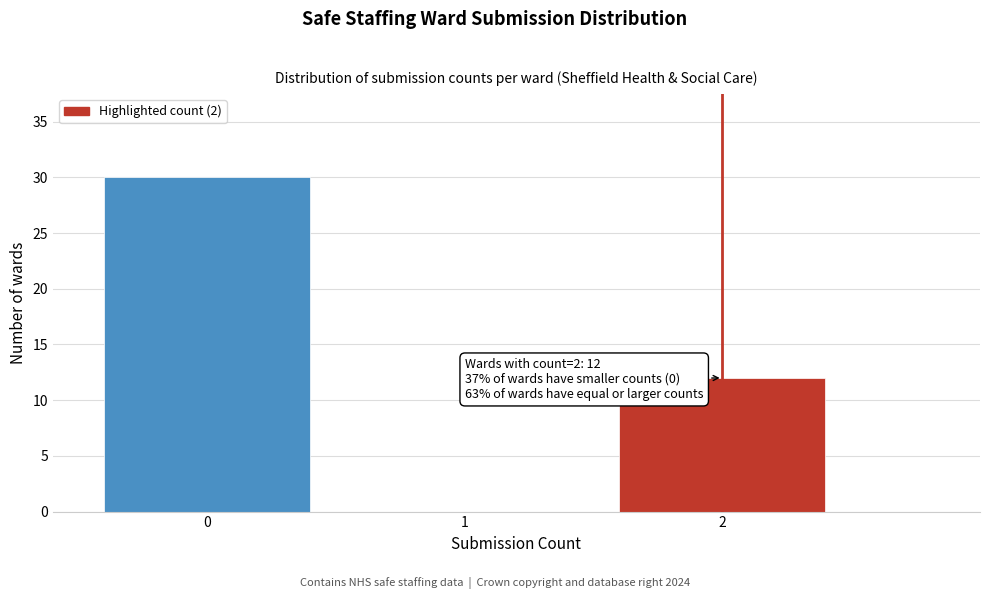

Reading left to right, extract all data points from this chart.

0=30	1=0	2=12